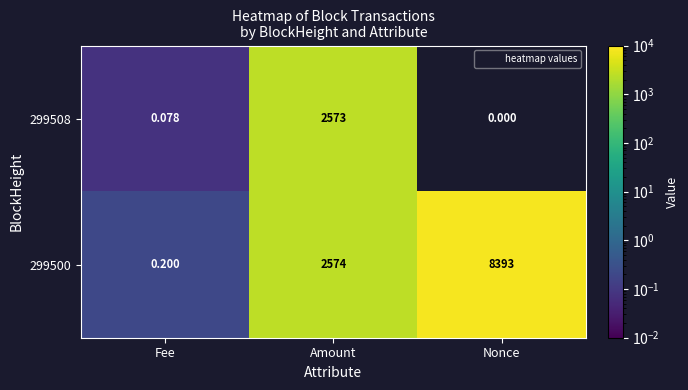

Where is 299500 nearest to the value 4196?

Amount